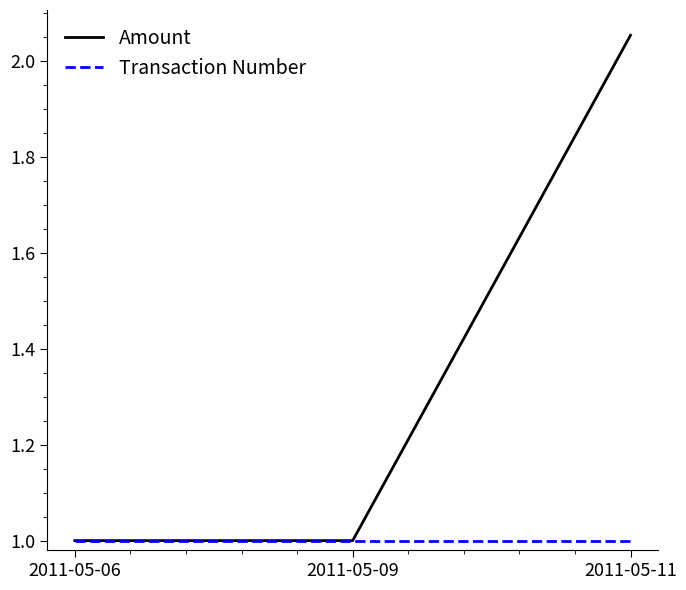

List the series in order of their peak value, highest first.

Amount, Transaction Number